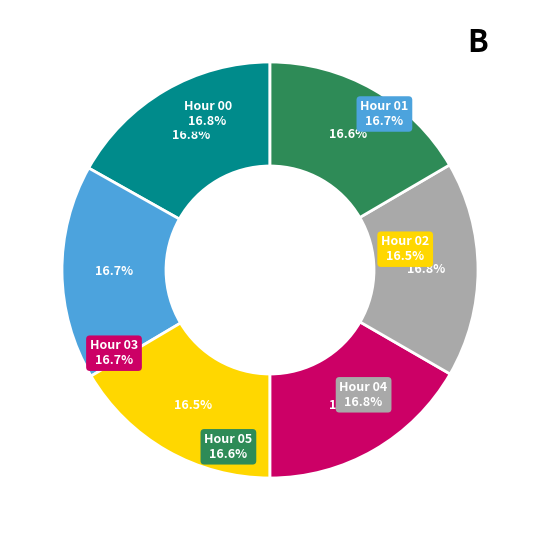

To the nearest percent, what is the combined percentage of Hour 0 and Hour 1?

34%